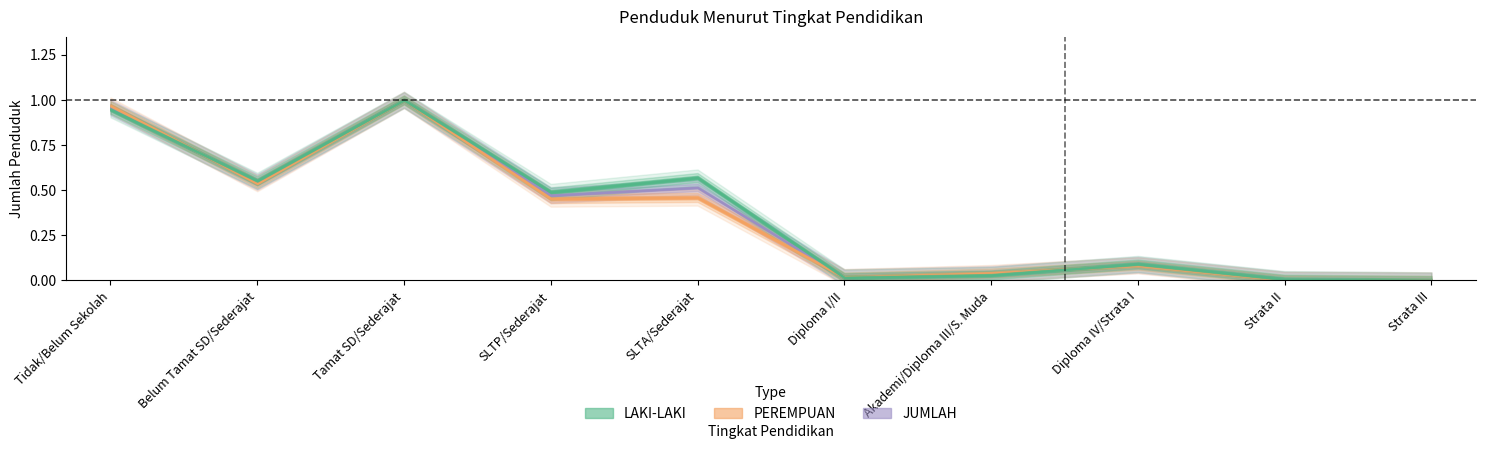

What is the label of the 3rd point from the left?

Tamat SD/Sederajat